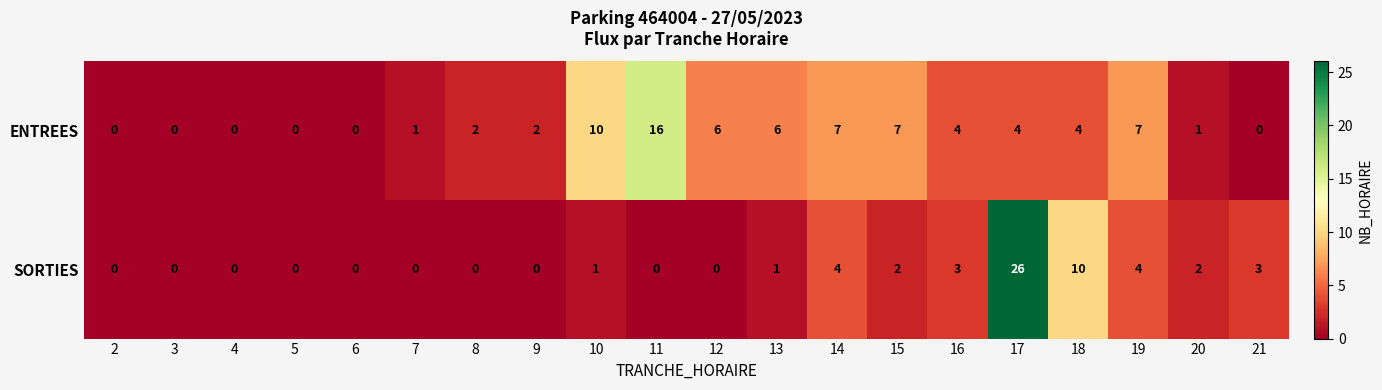

Which series has the largest range (max minus min)?

SORTIES